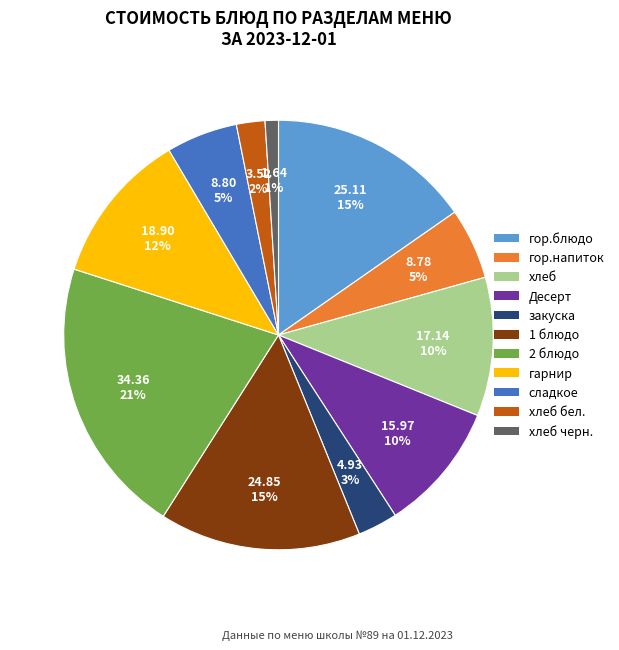

Does any single category account for the majority?

No